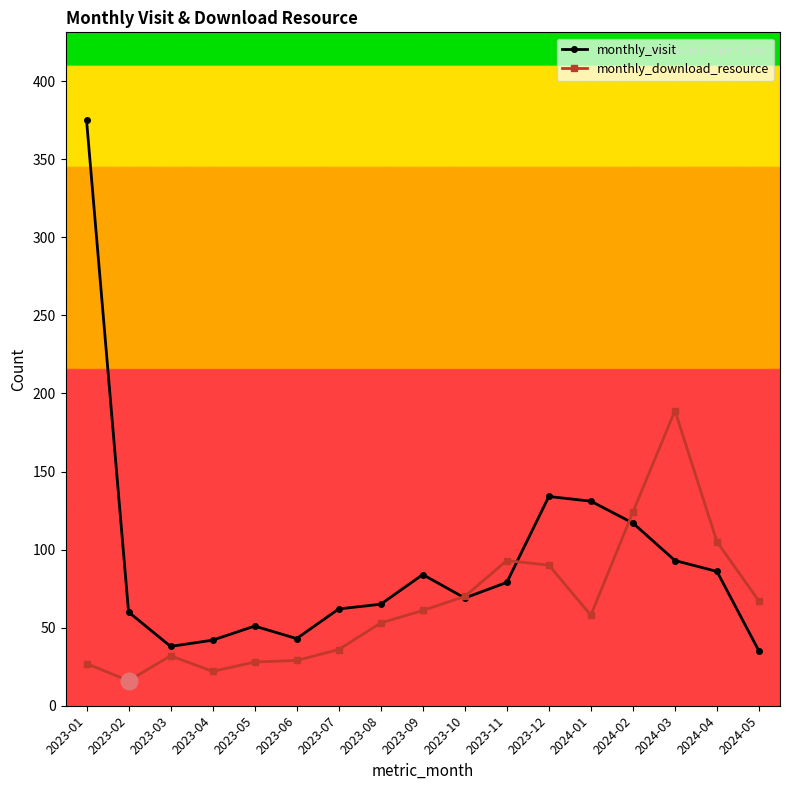

Where is the first local maximum for monthly_visit?

2023-05